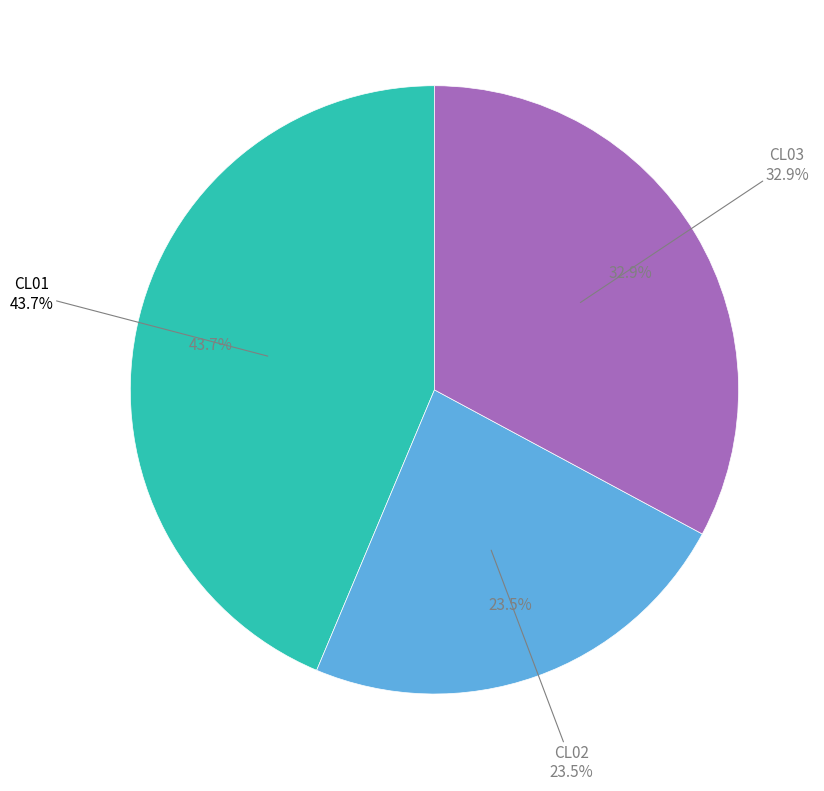

How many segments does this pie chart have?

3